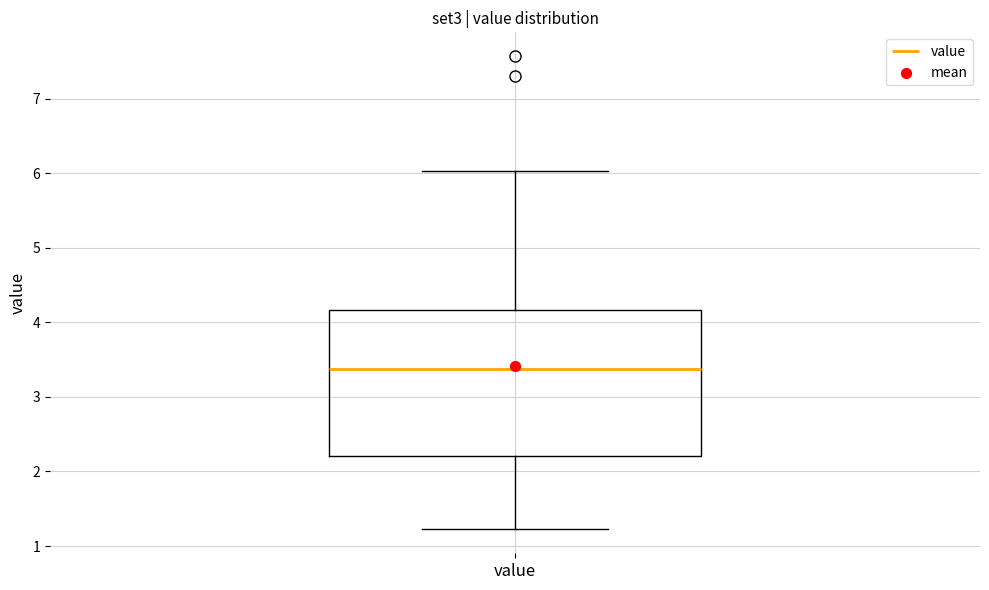

Transcribe this box plot: give where the median line is, the range the box spans, and where the two whiskers end, as read against the y-axis. The values are not printed on the chart, so give them approximately, as read against the axis.

median 3.4, box 2.2 to 4.2, whiskers 1.2 to 6.0